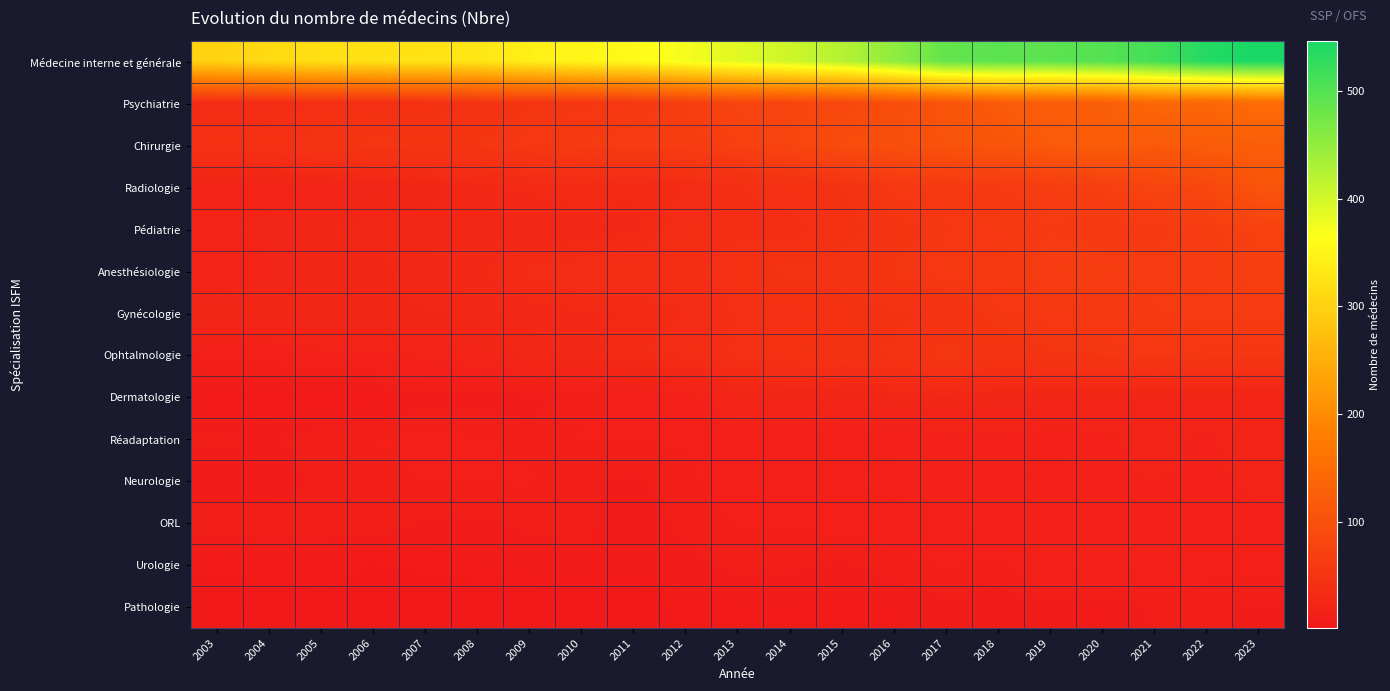

What is the total value across all series at 2022?

1231